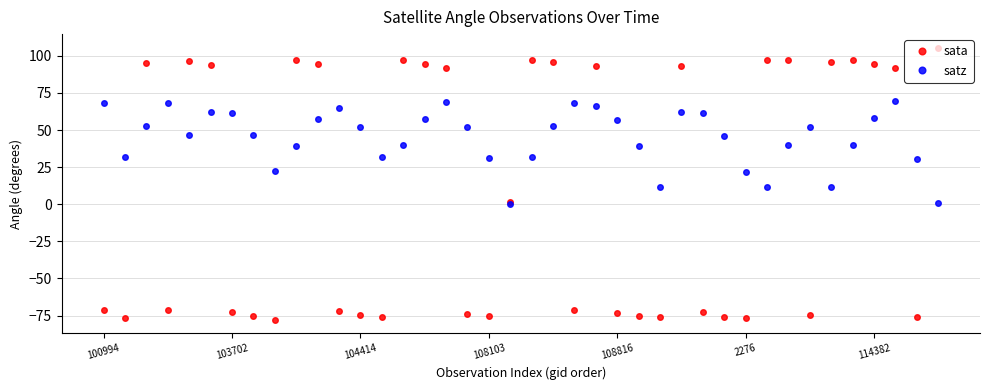

Which series has the largest total across all categories?

satz